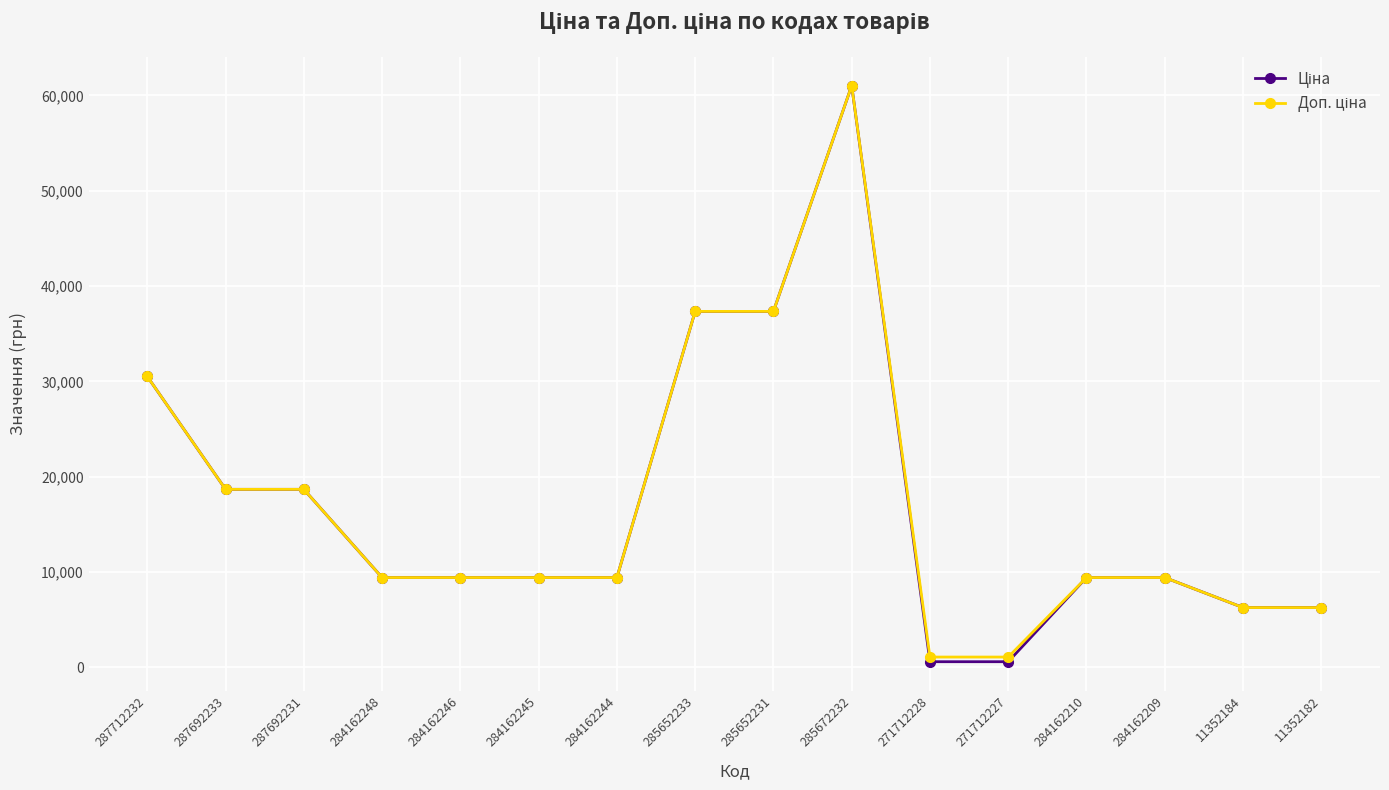

What is the maximum value shown in the chart?

61024.7